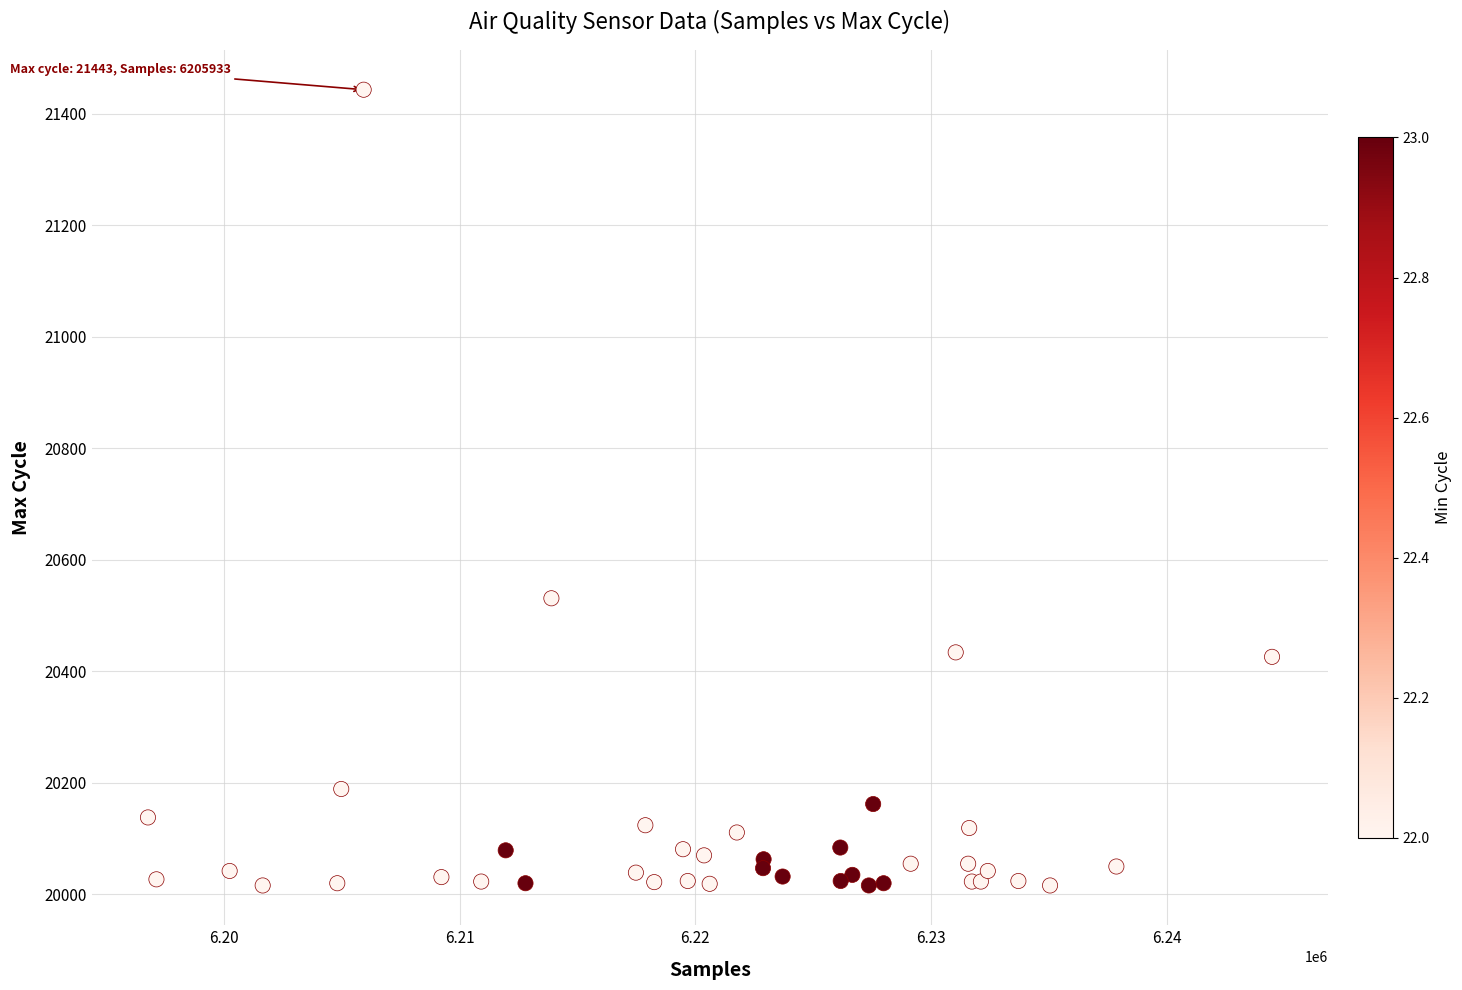

What Y value in the scatter plot is closest to 20729?

20531